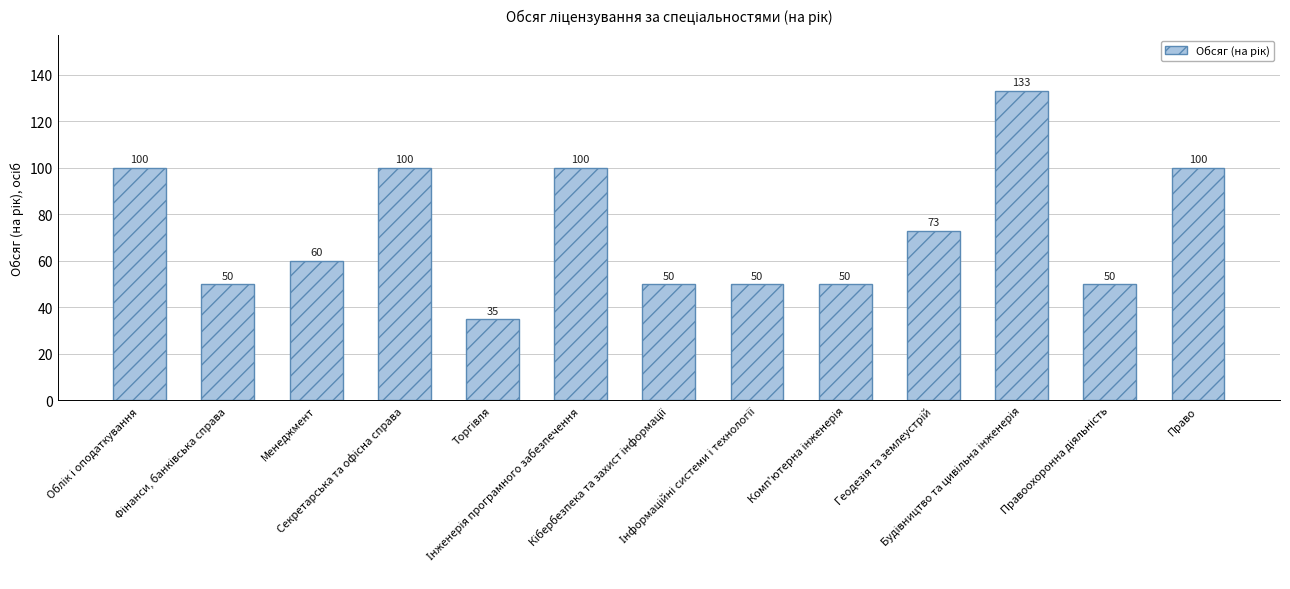

What is the maximum value shown in the chart?

133